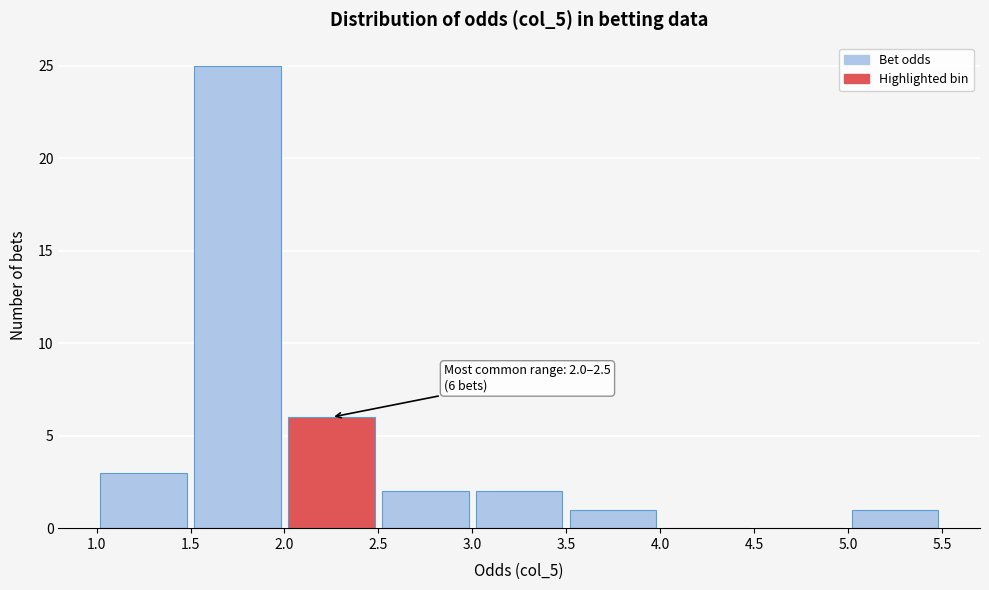

Over which range of the x-axis is the bar tallest?

1.5 to 2.0